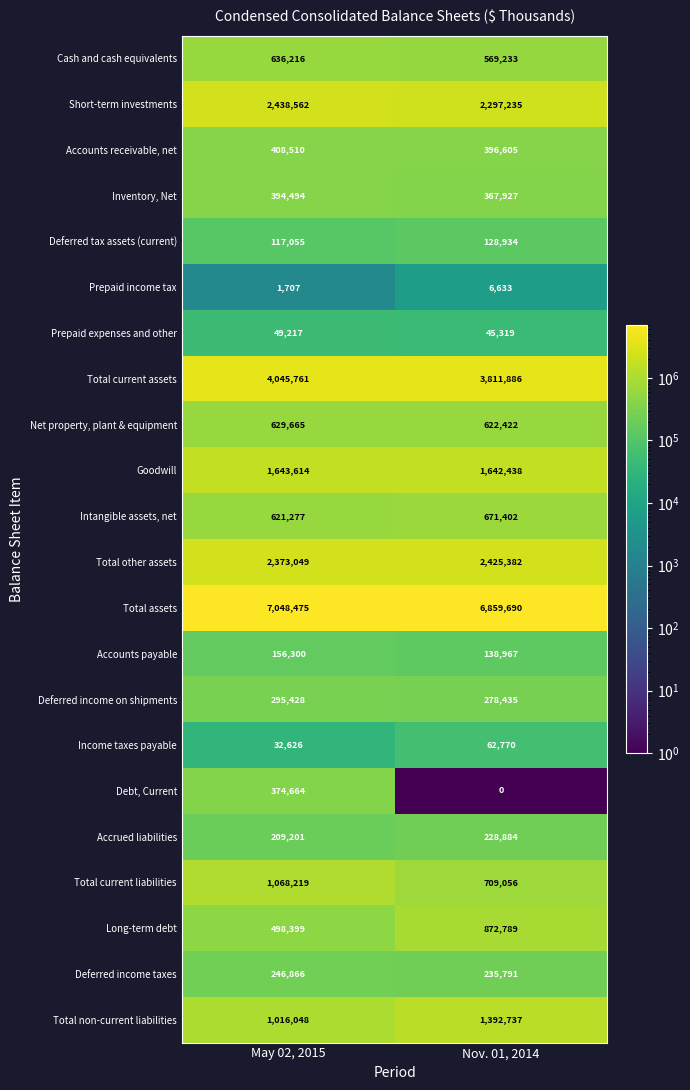

Which category has the lowest value across all series?

Nov. 01, 2014